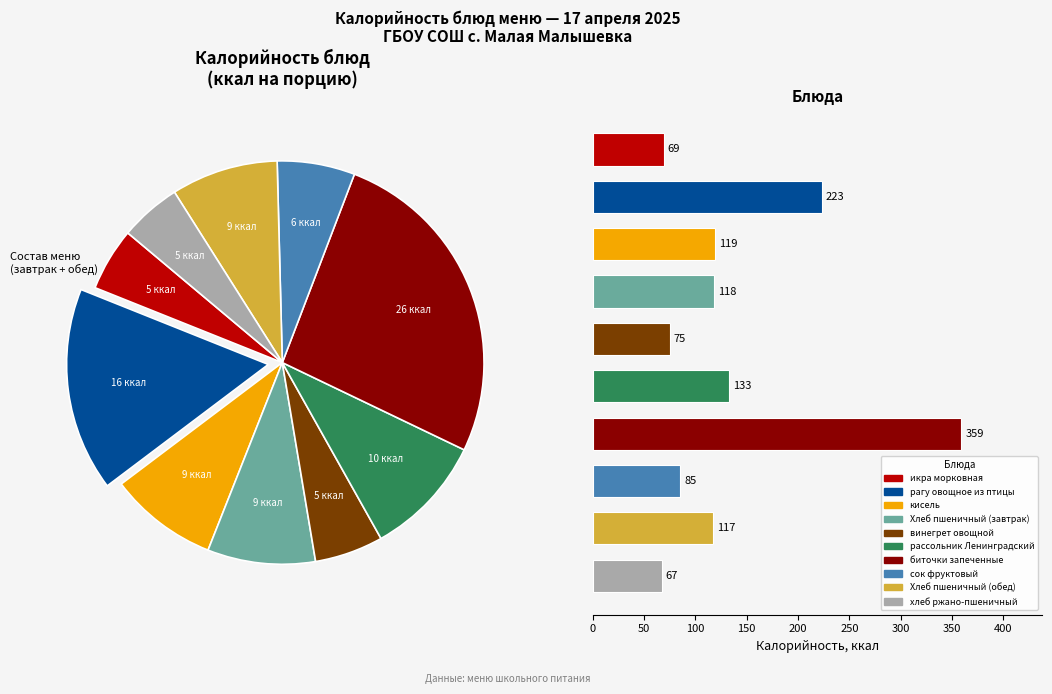

What is the change in value from кисель to биточки запеченные?

+240